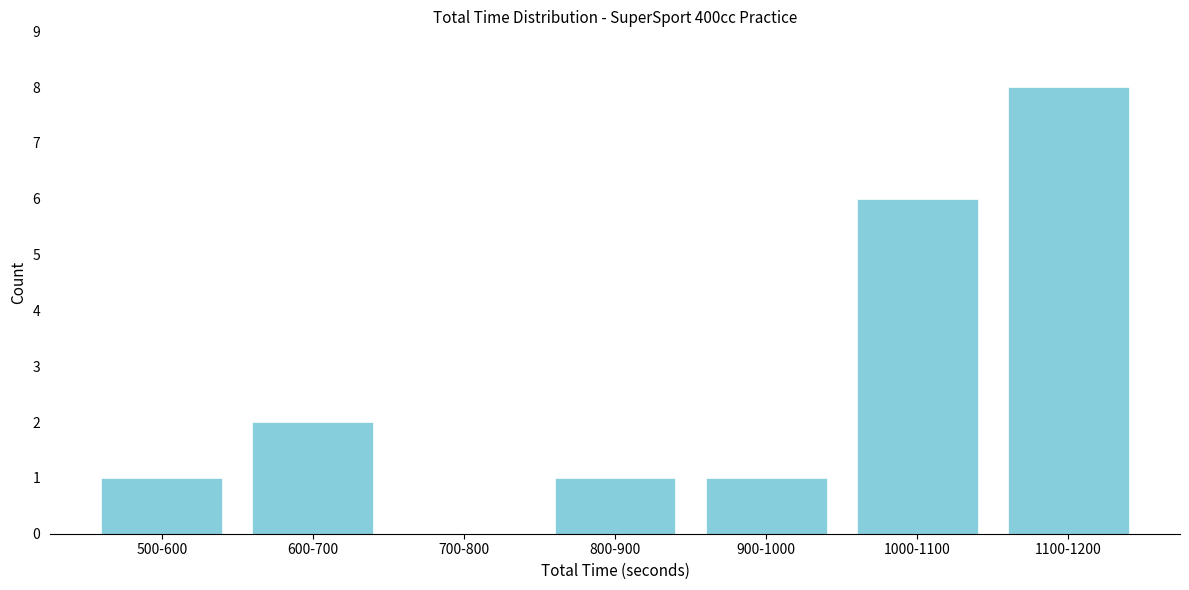

Reading left to right, extract all data points from this chart.

500-600=1	600-700=2	700-800=0	800-900=1	900-1000=1	1000-1100=6	1100-1200=8